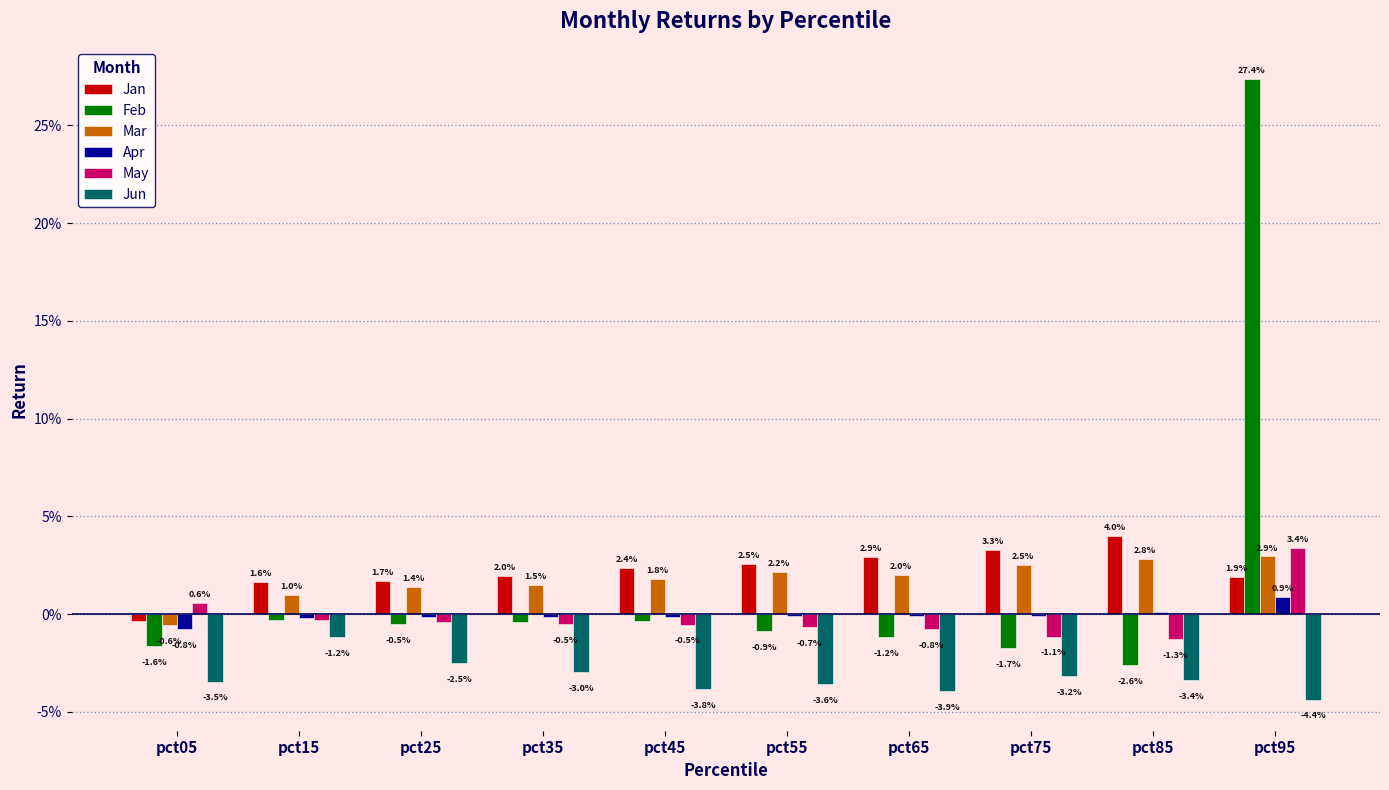

Are the bars horizontal?

No